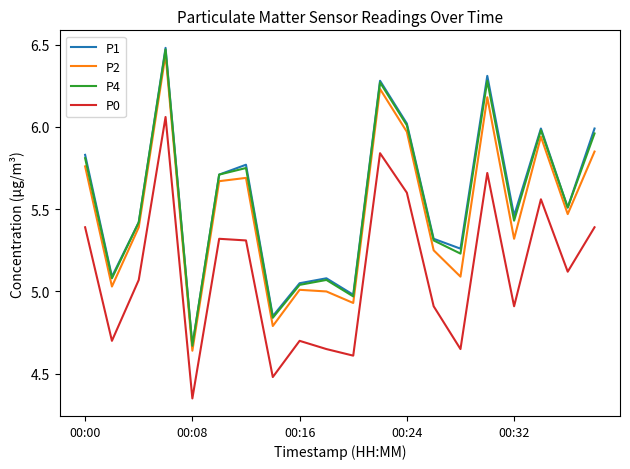

True or false: P1 and P0 cross at least once.

False